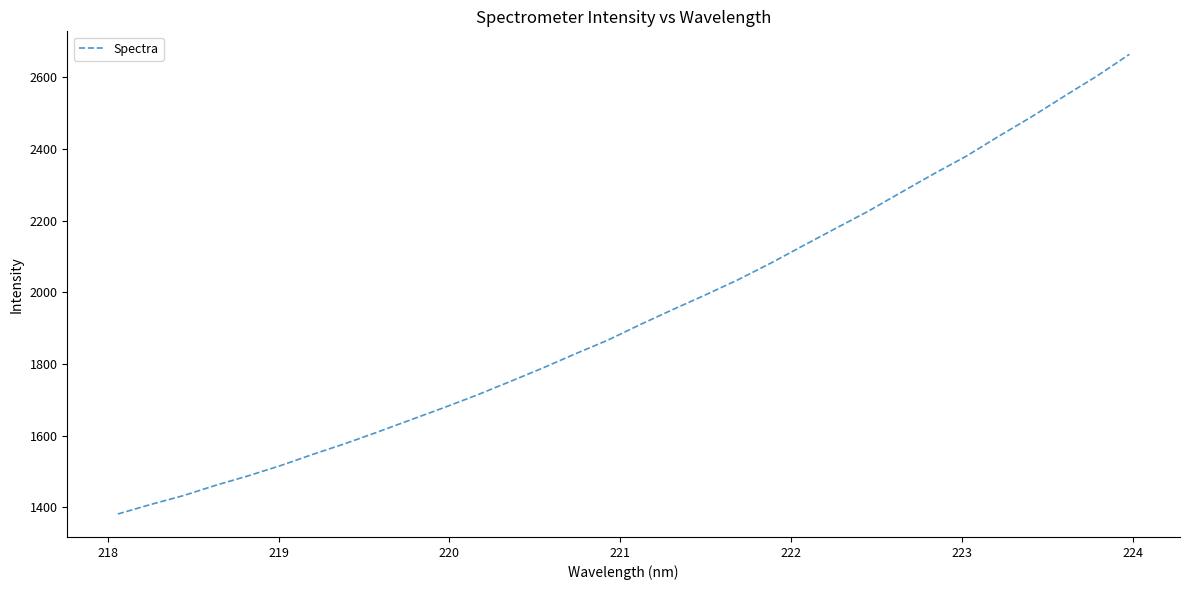

What is the difference between the maximum and minimum values?

1281.9